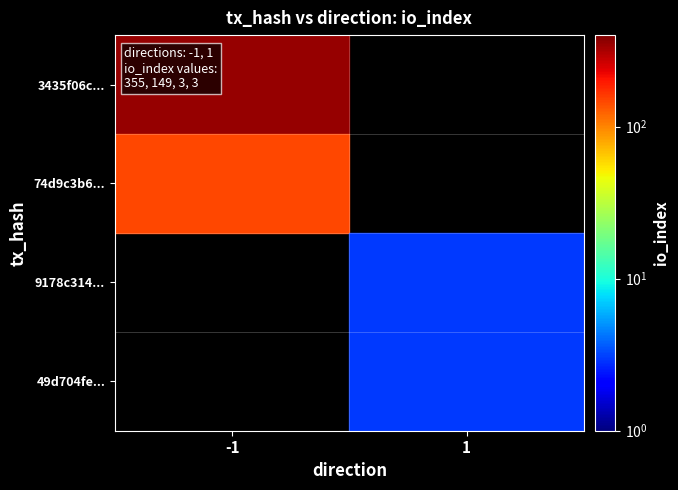

At which label is 3435f06c... closest to 355?

-1